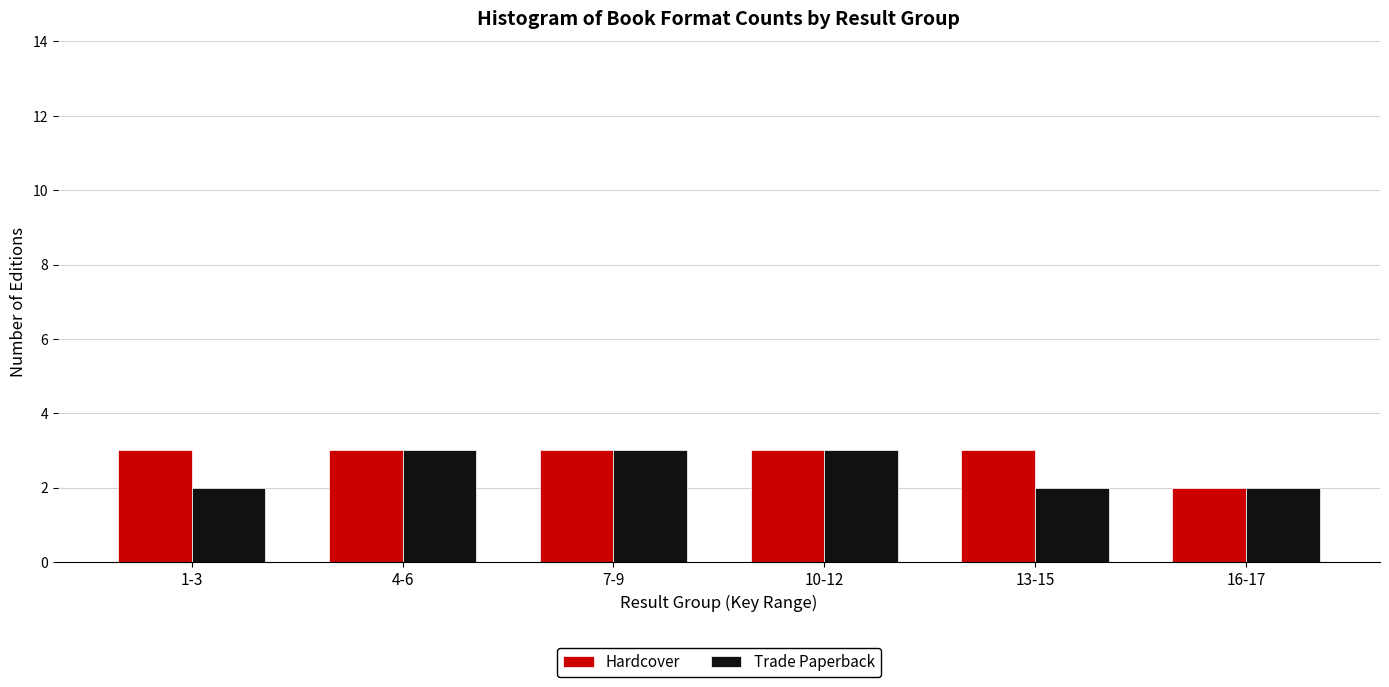

Reading right to left, transcribe all the data shown in this chart.

Hardcover: 16-17=2	13-15=3	10-12=3	7-9=3	4-6=3	1-3=3
Trade Paperback: 16-17=2	13-15=2	10-12=3	7-9=3	4-6=3	1-3=2